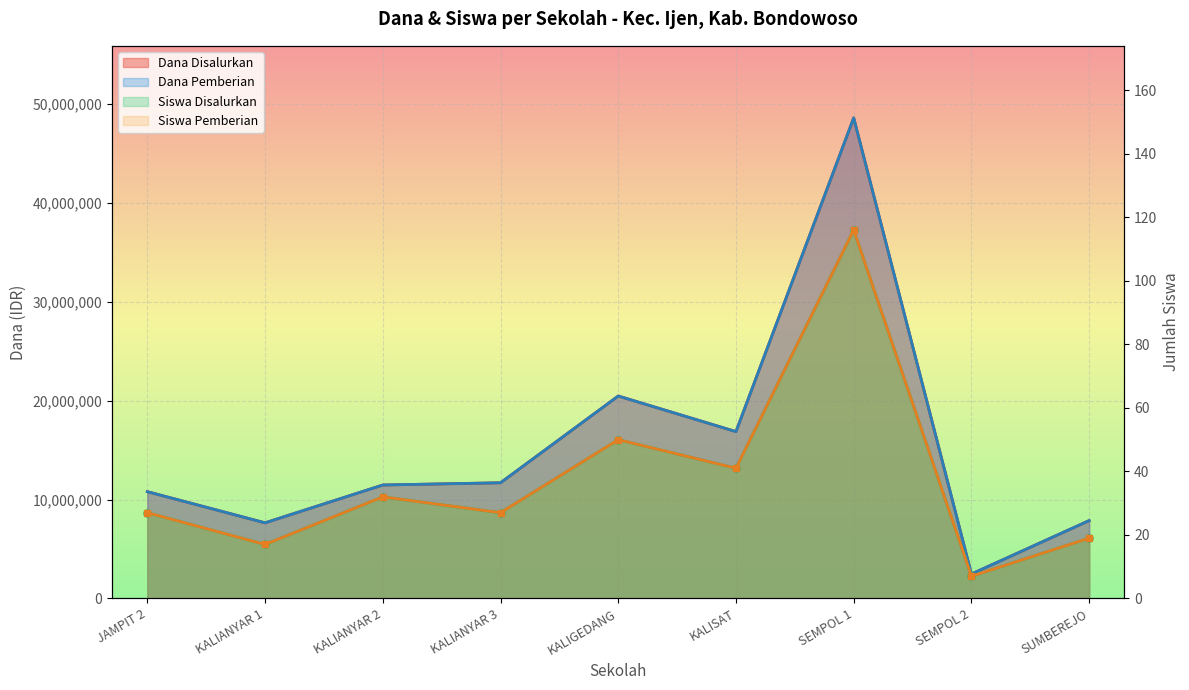

Which series has the largest total across all categories?

Dana Disalurkan